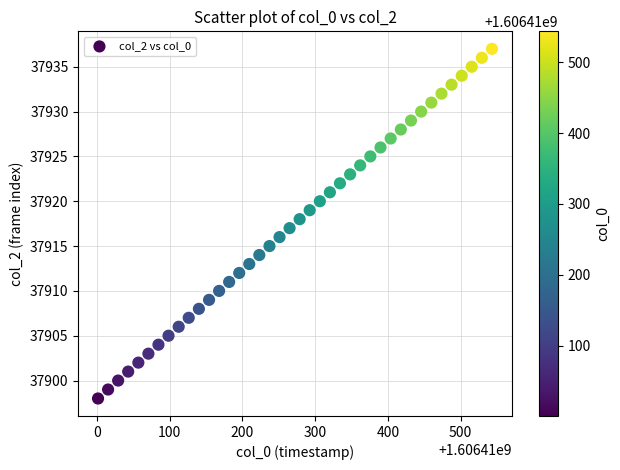

How many points are shown in the scatter plot?

40